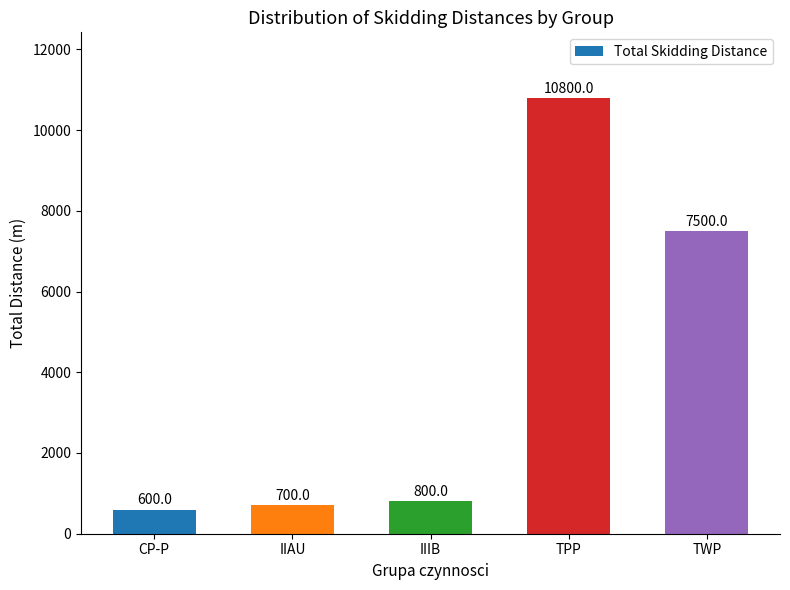

The chart shows a value of 600 at CP-P. True or false?

True